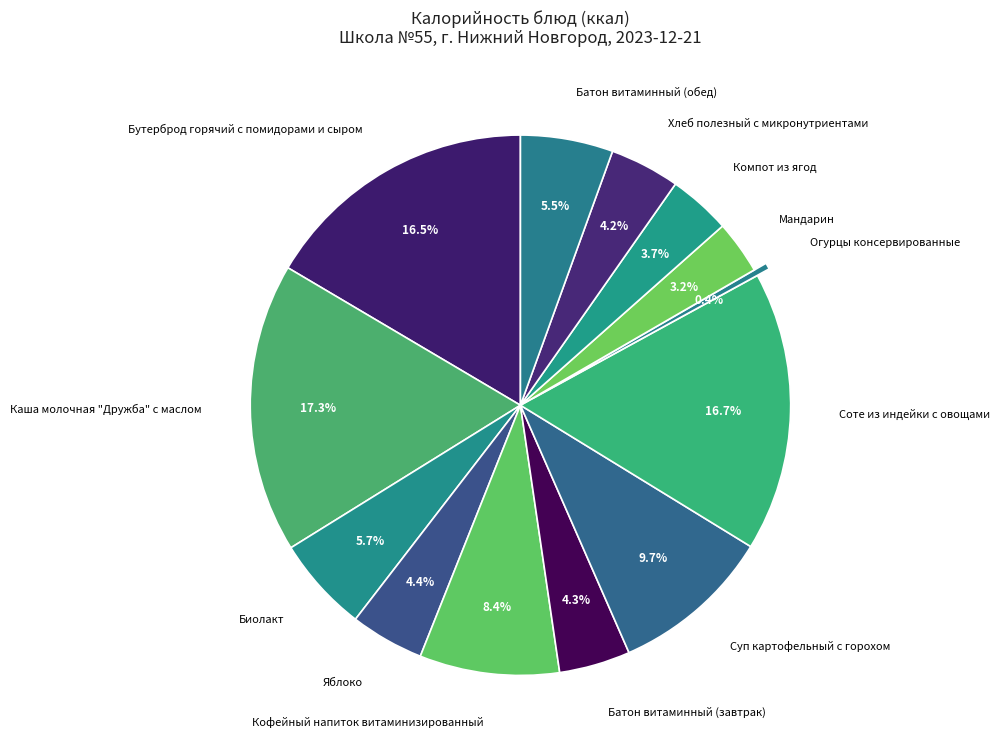

To the nearest percent, what is the difference between the Каша молочная "Дружба" с маслом and Батон витаминный (обед) slice percentages?

12%